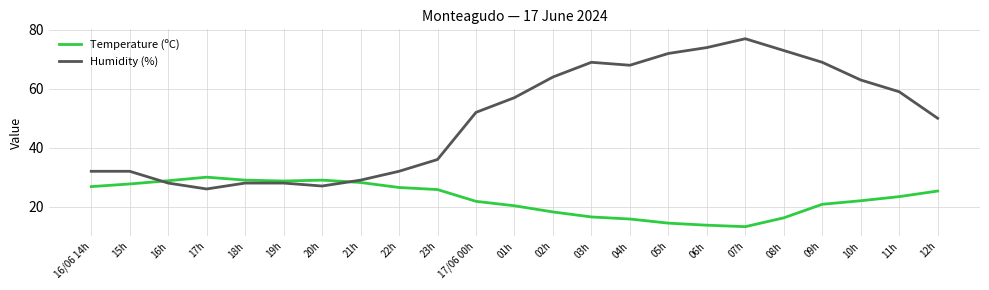

Which series has the largest total across all categories?

Humidity (%)